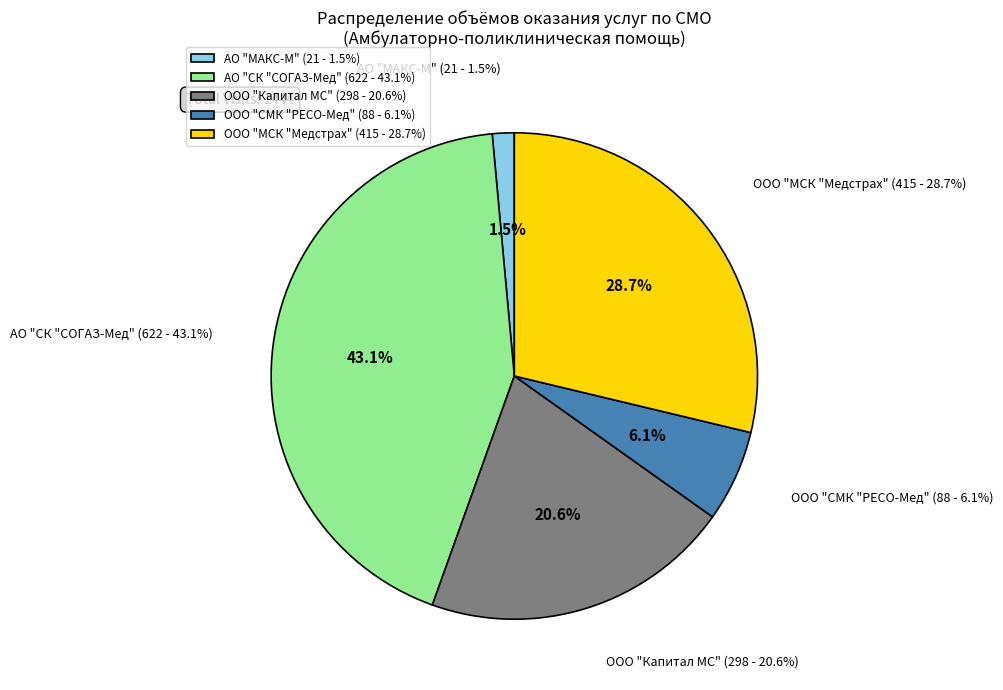

Which slice is the largest?

АО "СК "СОГАЗ-Мед"